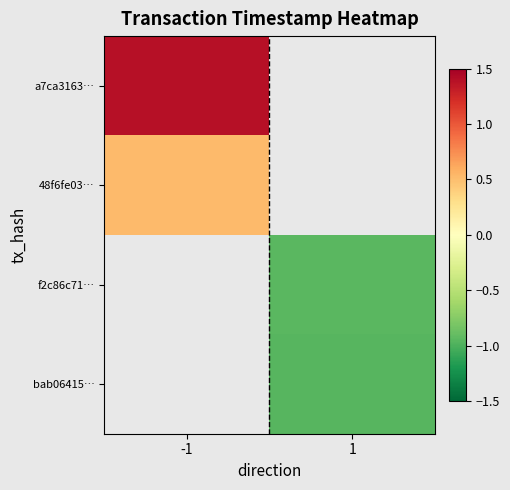

How many categories are shown in the chart?

2